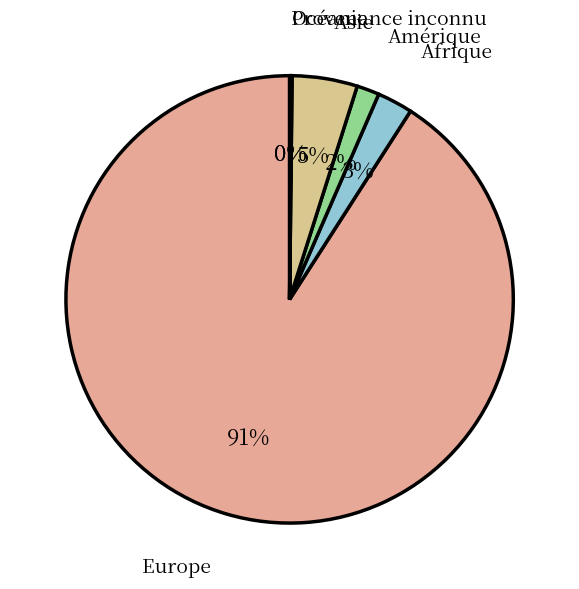

Does Europe represent more than half of the total?

Yes